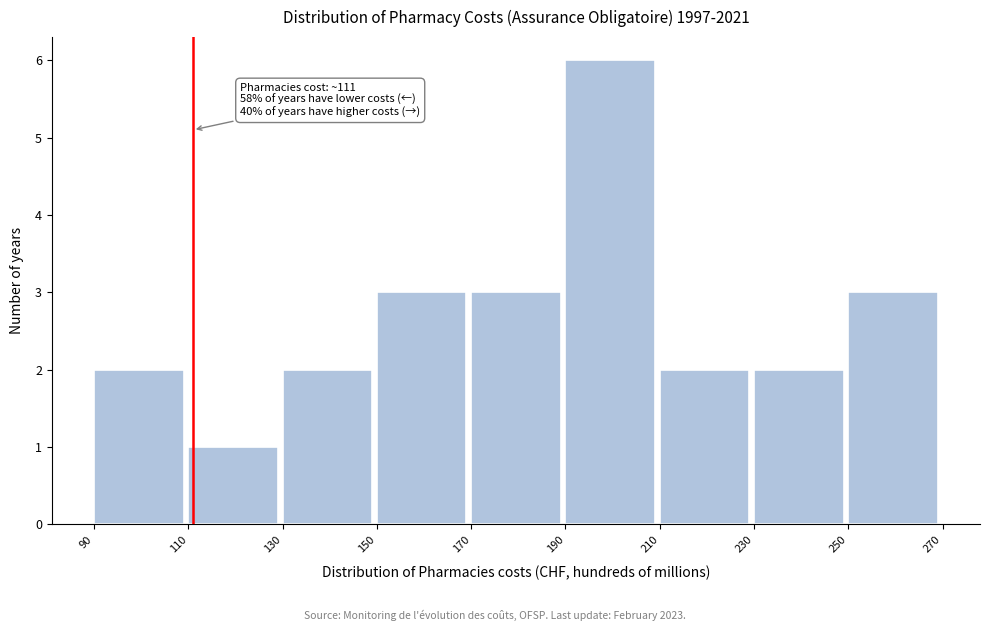

Which range on the x-axis has the tallest bar?

190 to 210